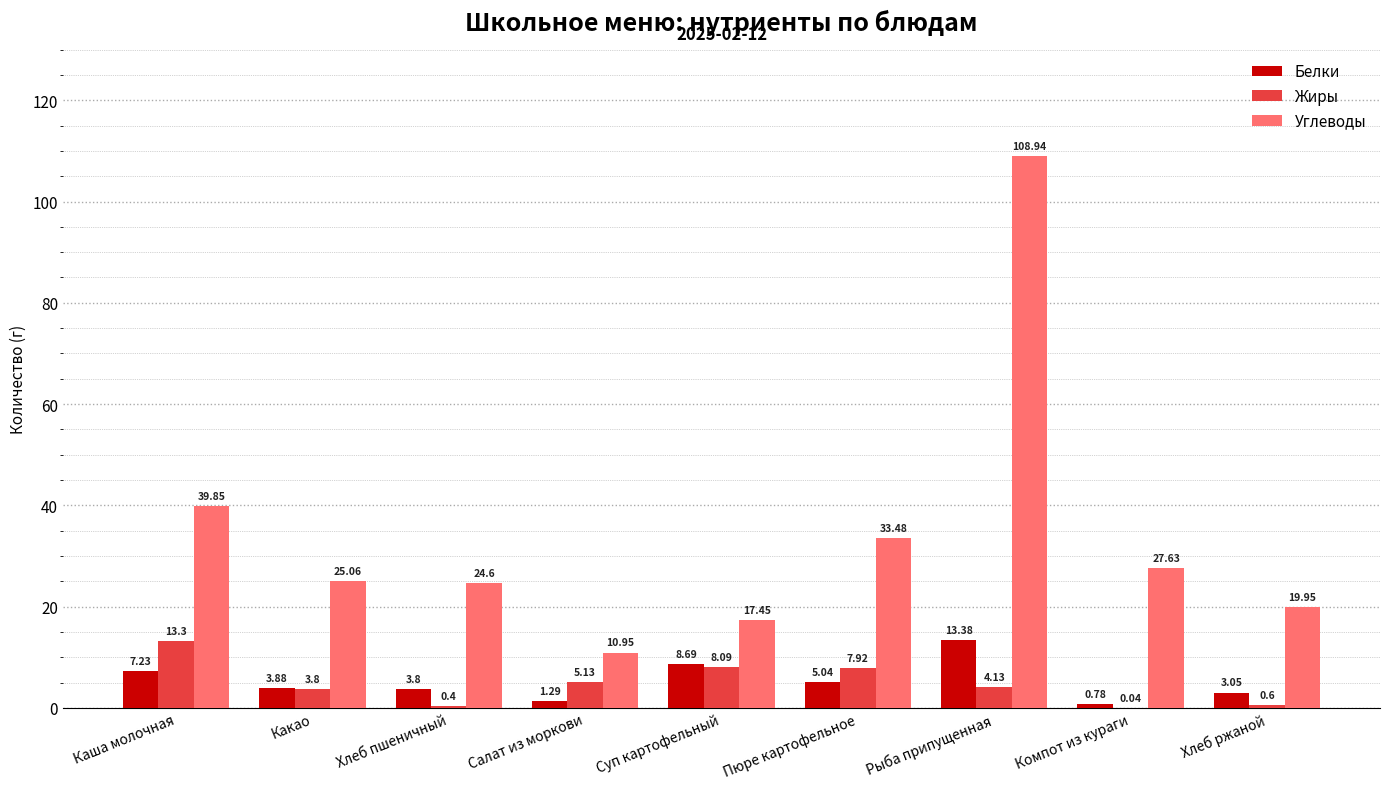

What is the sum of all Жиры values?

43.4